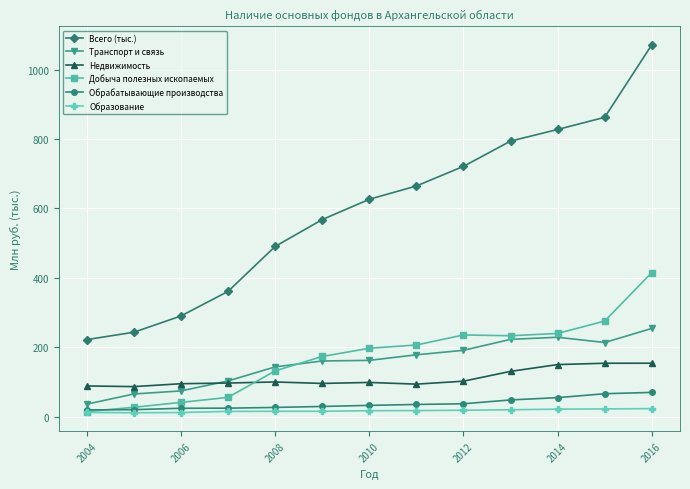

Which series has the largest total across all categories?

Всего (тыс.)